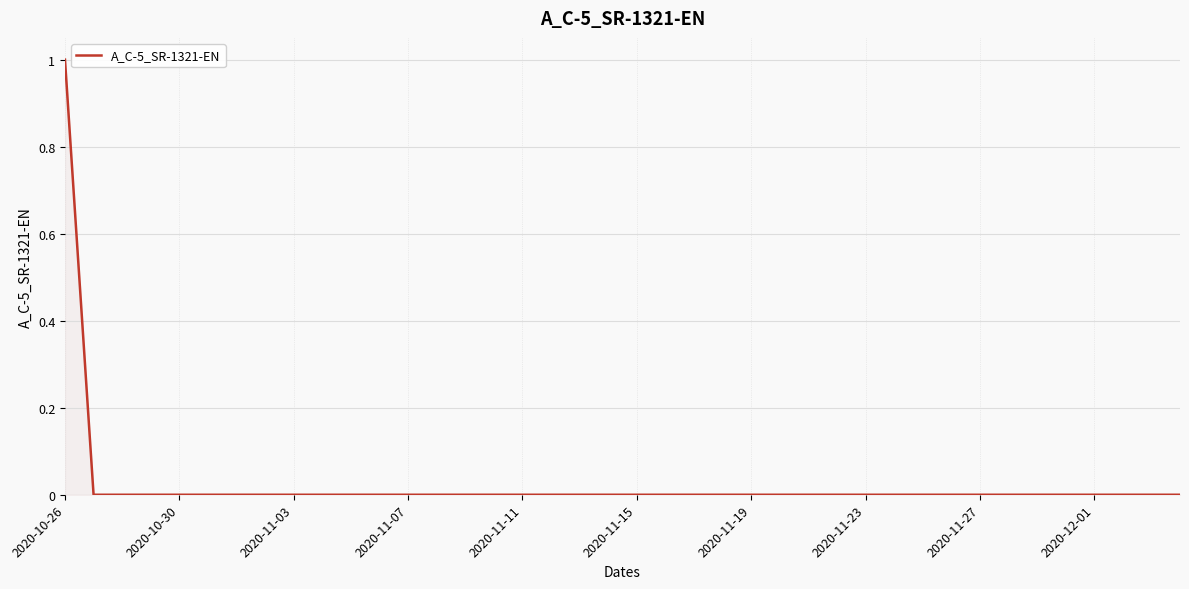

True or false: there are more than 0 points higher than both neighbors.

False